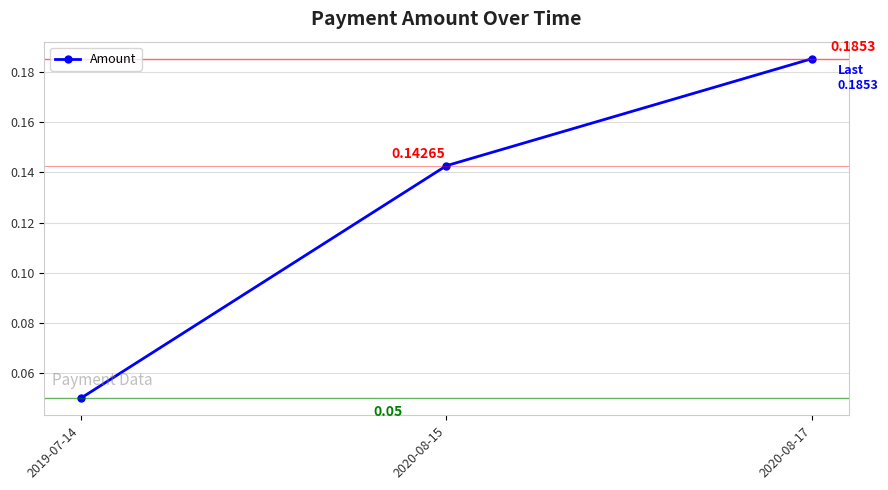

What is the label of the 2nd point from the right?

2020-08-15